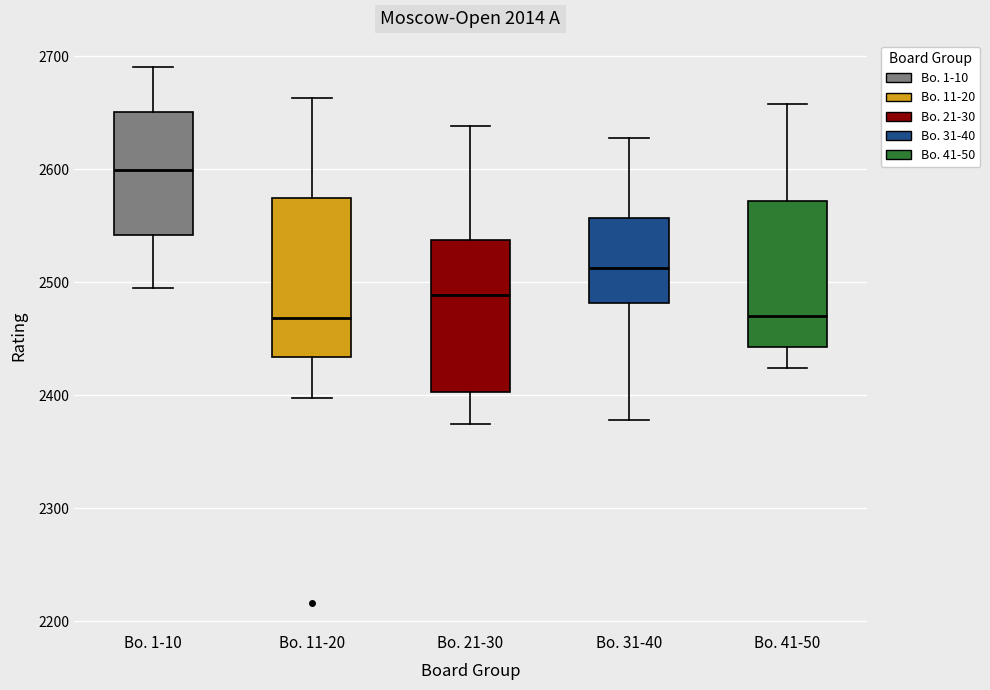

Reading left to right, transcribe this box plot: for each box, give where its median line is, the range the box spans, and where its two whiskers end, as read against the y-axis. The values are not printed on the chart, so give them approximately, as read against the axis.

Bo. 1-10: median 2600, box 2540 to 2650, whiskers 2500 to 2690
Bo. 11-20: median 2470, box 2430 to 2570, whiskers 2400 to 2660
Bo. 21-30: median 2490, box 2400 to 2540, whiskers 2380 to 2640
Bo. 31-40: median 2510, box 2480 to 2560, whiskers 2380 to 2630
Bo. 41-50: median 2470, box 2440 to 2570, whiskers 2420 to 2660